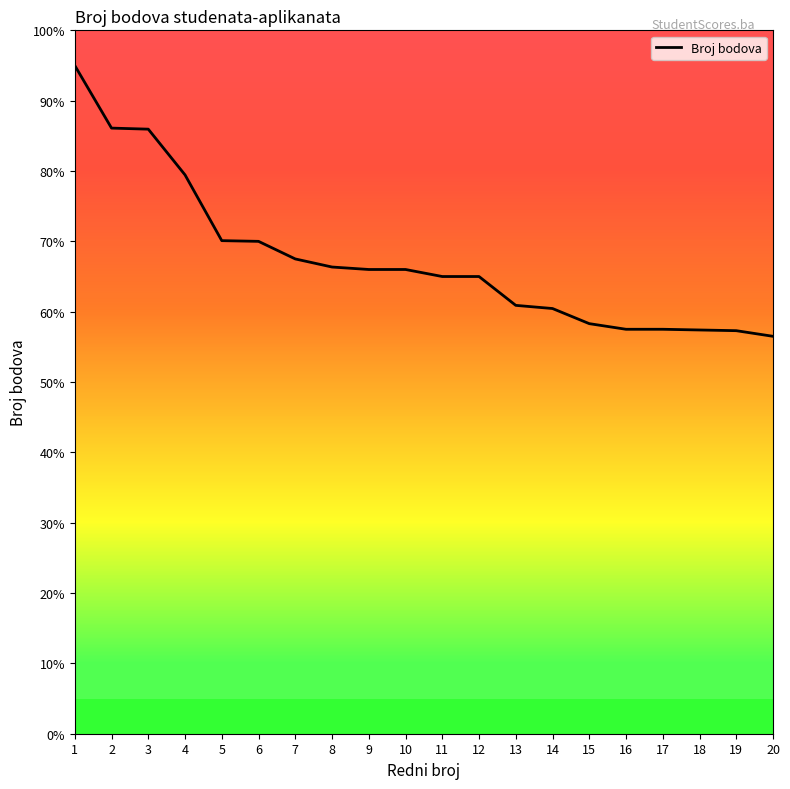

What is the minimum value shown in the chart?

56.5